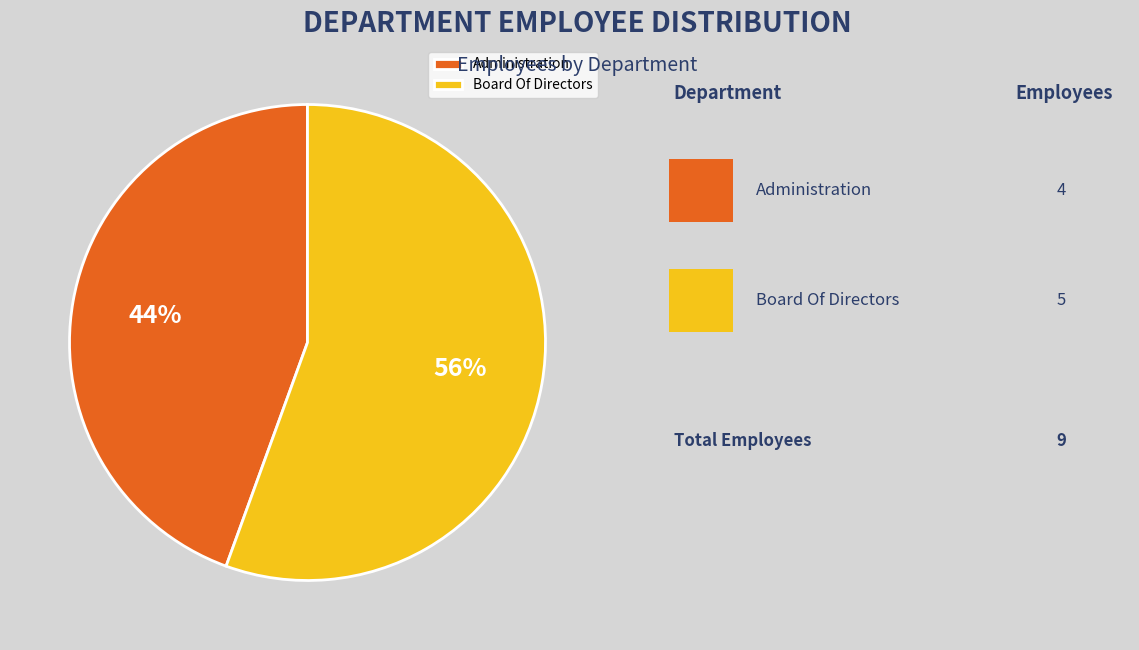

How many slices are in this pie chart?

2